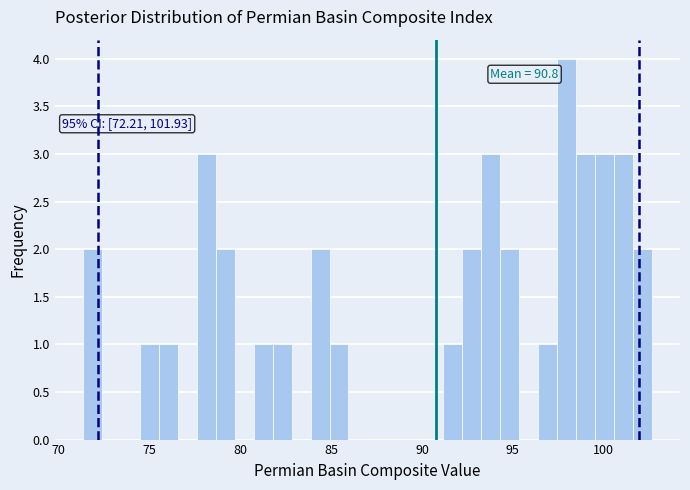

Read against the x-axis, roughly where is the centre of the tallest bar?

98.0